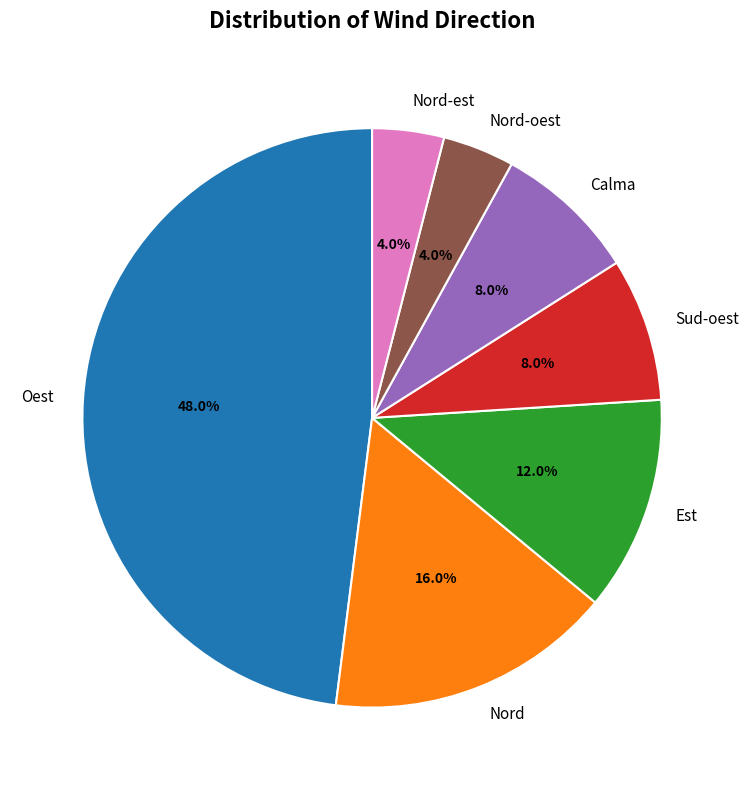

How many segments does this pie chart have?

7